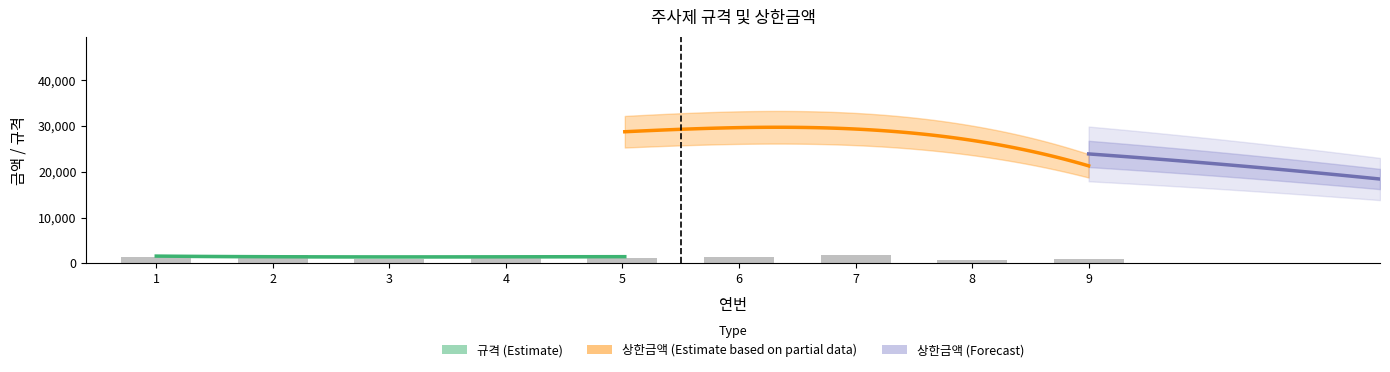

What is the smallest value displayed?

325